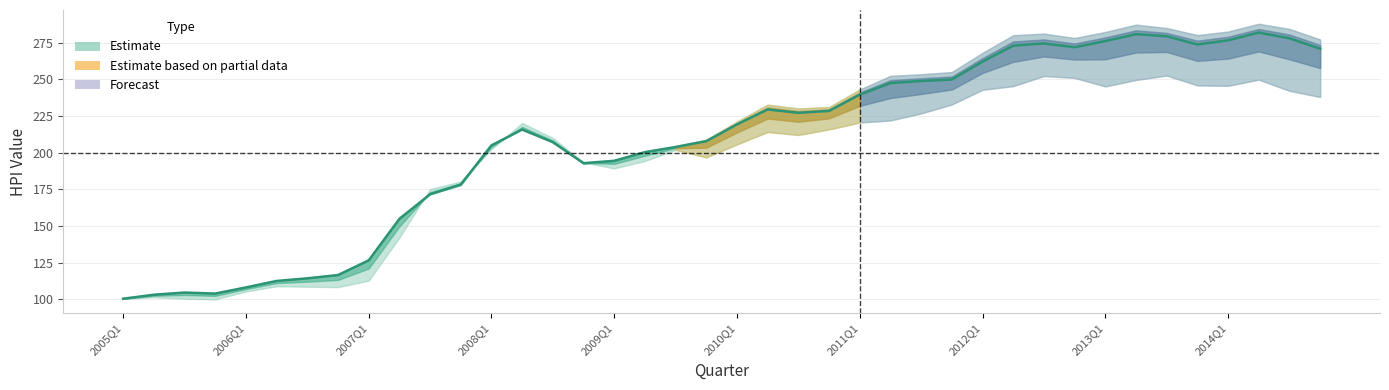

Reading left to right, what are all the values shown in this chart?

100.5	103.2	104.7	104.0	108.2	112.6	114.4	116.6	126.6	154.8	171.7	178.3	205.0	215.8	207.2	192.9	194.5	200.4	203.9	207.9	219.3	229.5	227.2	228.5	239.6	247.5	248.9	249.9	262.1	273.0	274.5	271.9	276.1	280.8	279.4	273.8	276.6	281.9	278.0	270.9